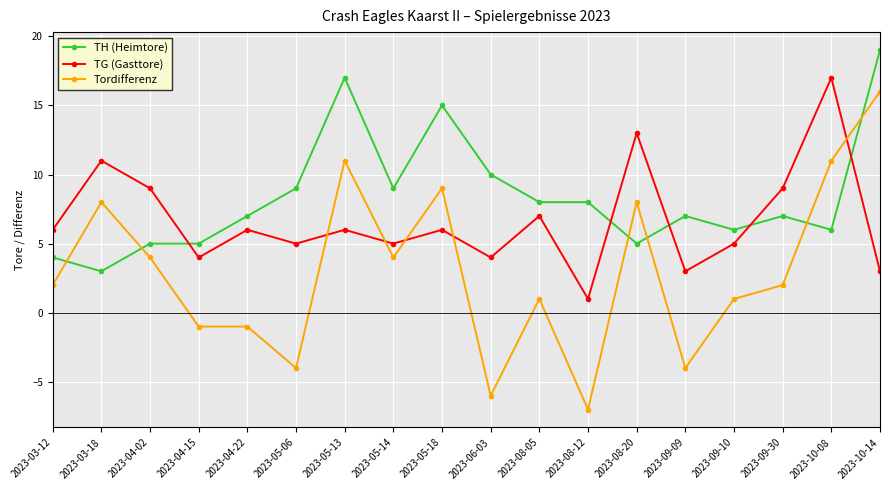

Reading right to left, what are all the values shown in this chart?

TH (Heimtore): 2023-10-14=19	2023-10-08=6	2023-09-30=7	2023-09-10=6	2023-09-09=7	2023-08-20=5	2023-08-12=8	2023-08-05=8	2023-06-03=10	2023-05-18=15	2023-05-14=9	2023-05-13=17	2023-05-06=9	2023-04-22=7	2023-04-15=5	2023-04-02=5	2023-03-18=3	2023-03-12=4
TG (Gasttore): 2023-10-14=3	2023-10-08=17	2023-09-30=9	2023-09-10=5	2023-09-09=3	2023-08-20=13	2023-08-12=1	2023-08-05=7	2023-06-03=4	2023-05-18=6	2023-05-14=5	2023-05-13=6	2023-05-06=5	2023-04-22=6	2023-04-15=4	2023-04-02=9	2023-03-18=11	2023-03-12=6
Tordifferenz: 2023-10-14=16	2023-10-08=11	2023-09-30=2	2023-09-10=1	2023-09-09=-4	2023-08-20=8	2023-08-12=-7	2023-08-05=1	2023-06-03=-6	2023-05-18=9	2023-05-14=4	2023-05-13=11	2023-05-06=-4	2023-04-22=-1	2023-04-15=-1	2023-04-02=4	2023-03-18=8	2023-03-12=2